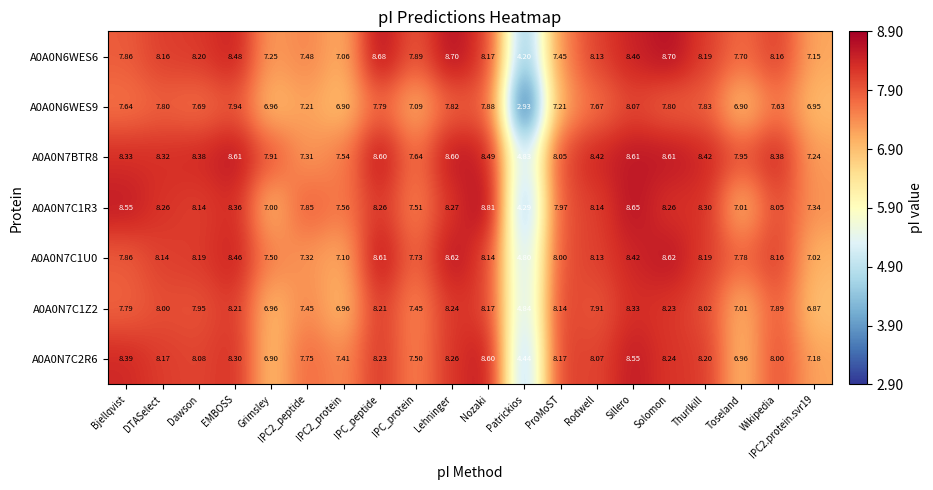

At which category is the sum across all series the highest?

Sillero